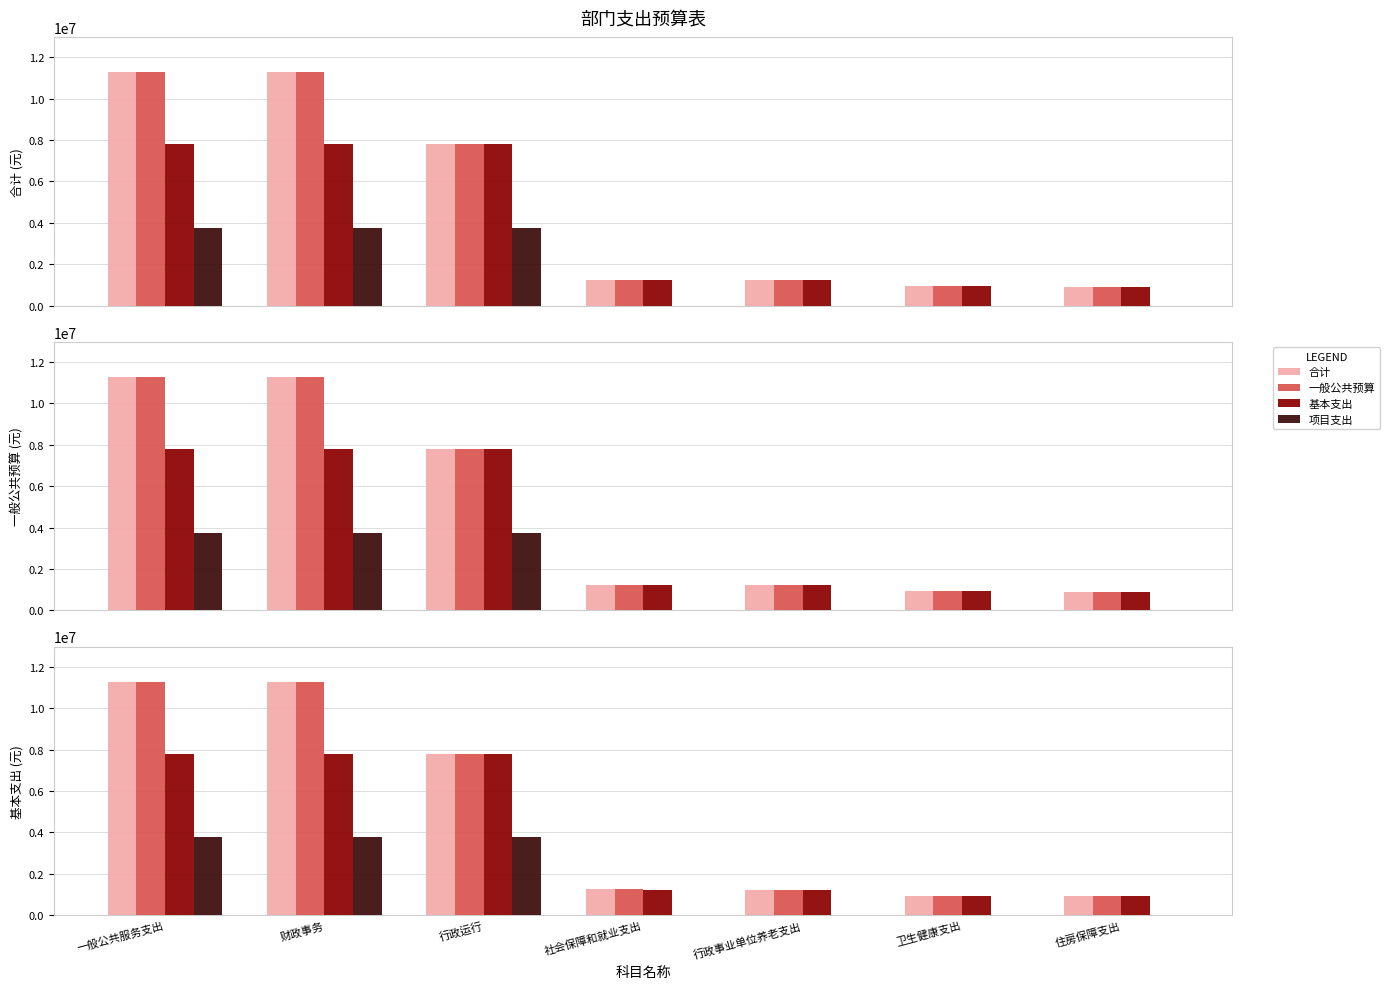

Which category has the highest value in the 基本支出 series?

一般公共服务支出